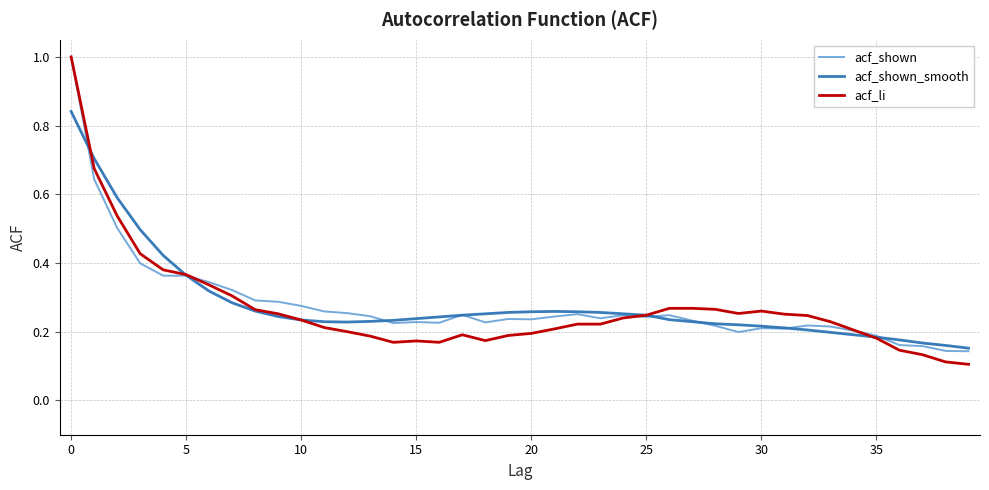

How many categories are shown in the chart?

40